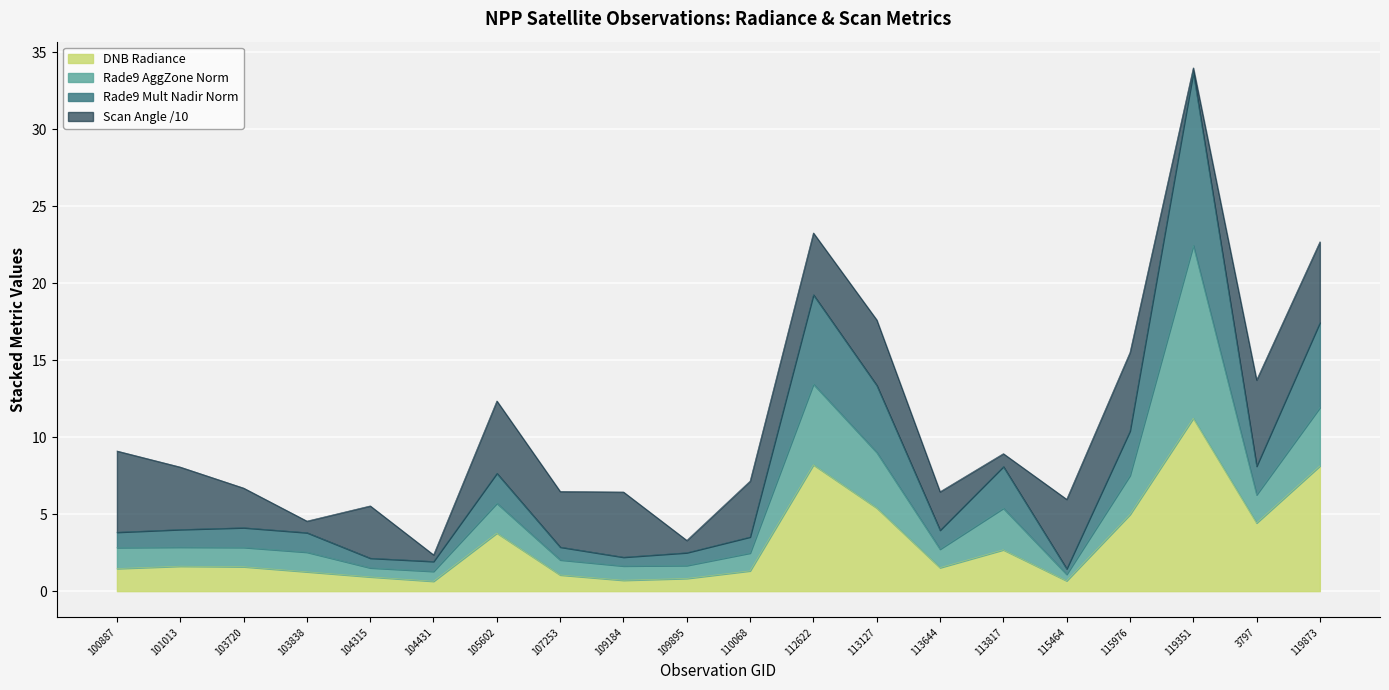

True or false: DNB Radiance has a value of 0.7 at 115464.

True